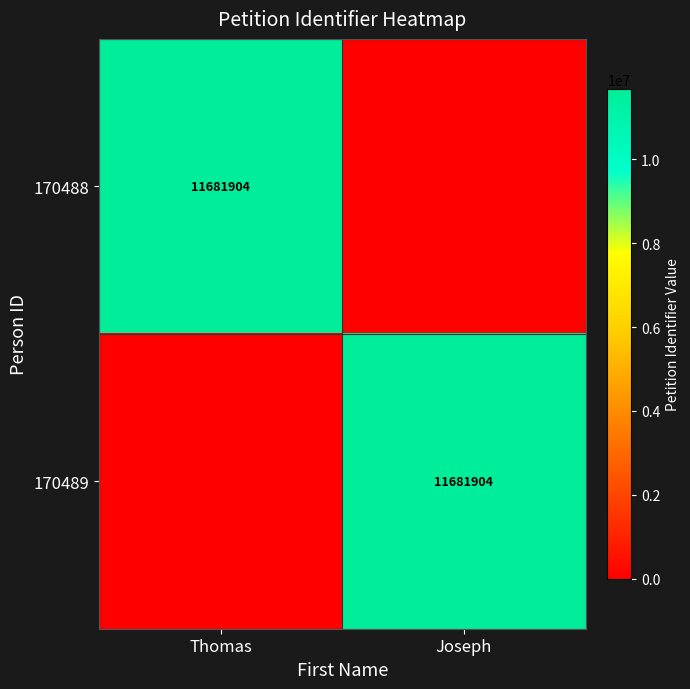

Which has a higher value, Joseph or Thomas?

Thomas